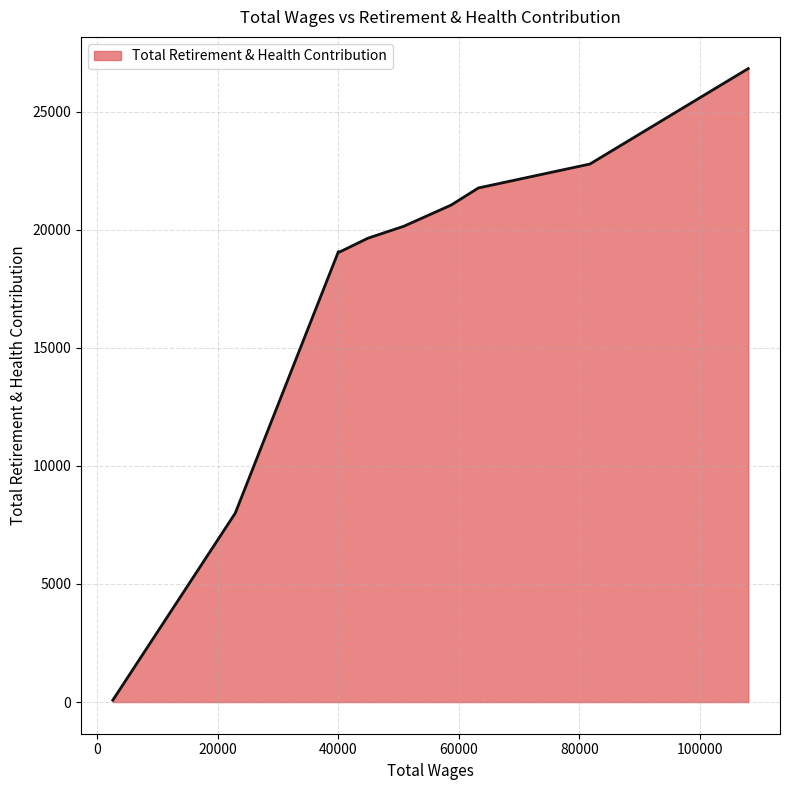

What is the greatest value displayed?

26830.5